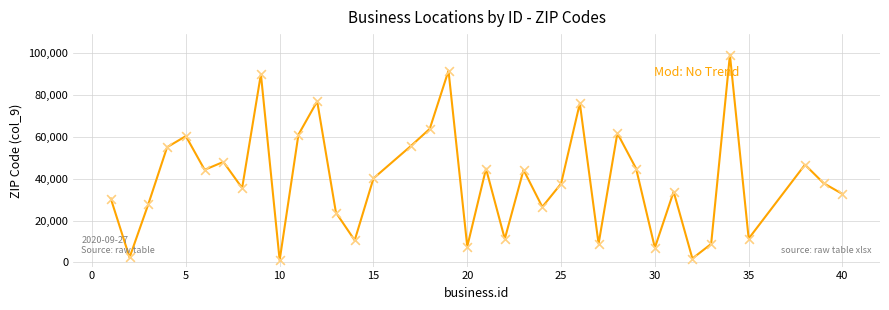

What is the difference between the maximum and minimum values?

98274